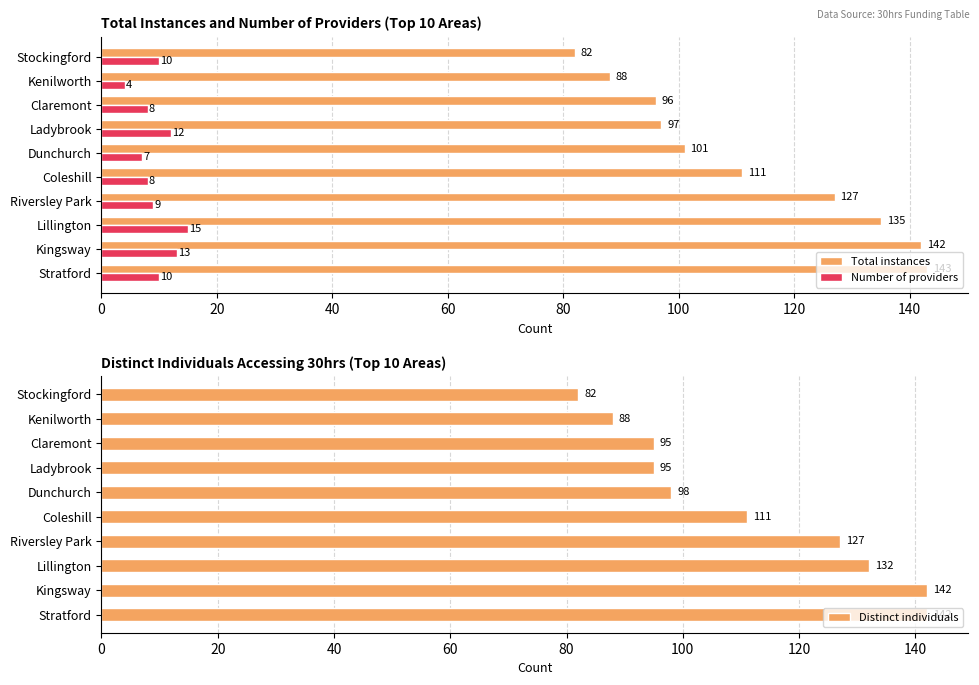

Which category has the highest value in the Number of providers series?

Lillington